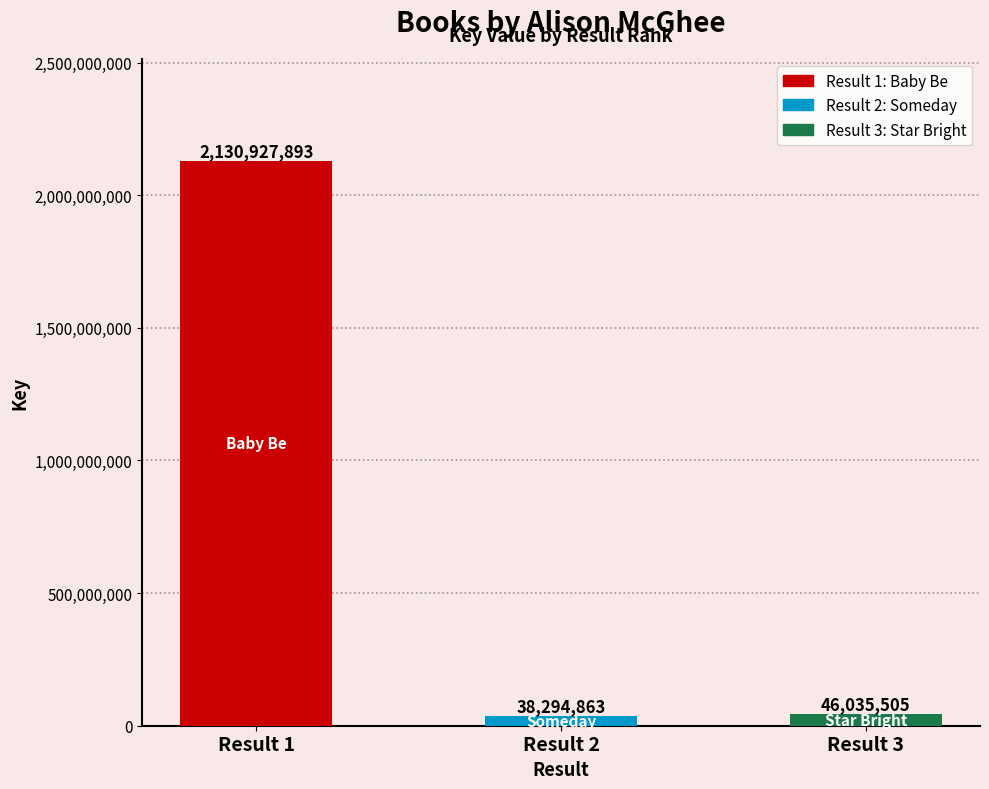

Between Result 2 and Result 1, which is larger?

Result 1